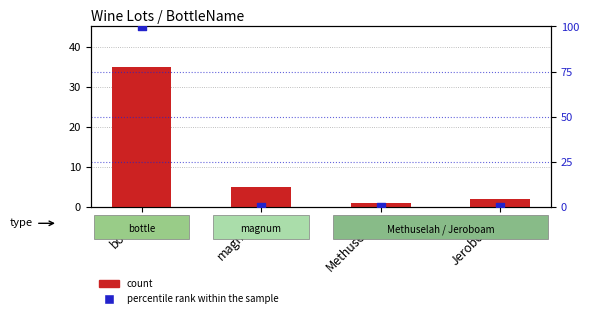

Which series reaches the minimum Y coordinate?

percentile rank within the sample